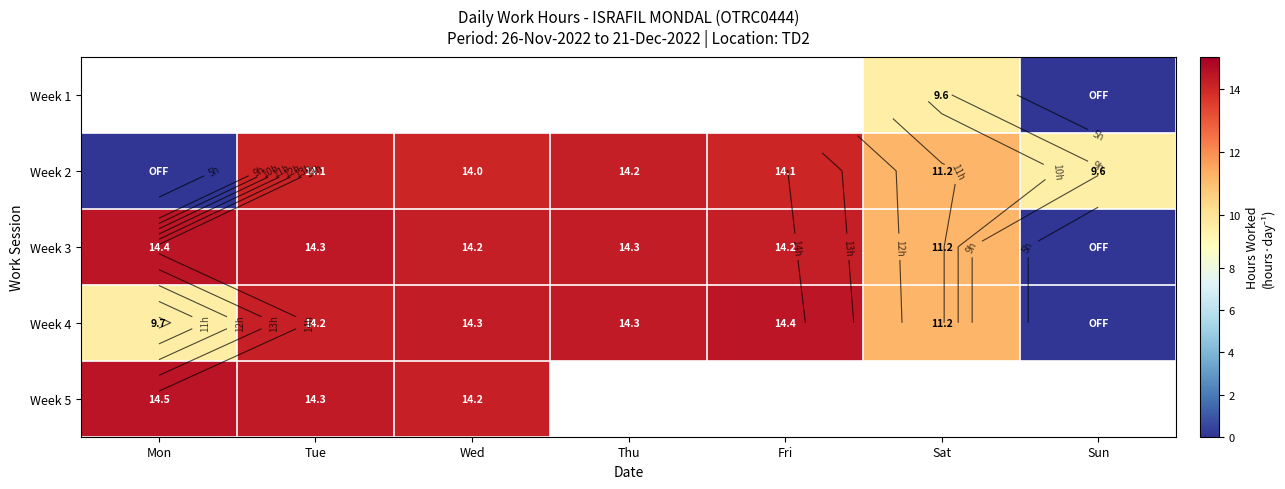

What is the spread (max minus min) of values at Sun?

9.6